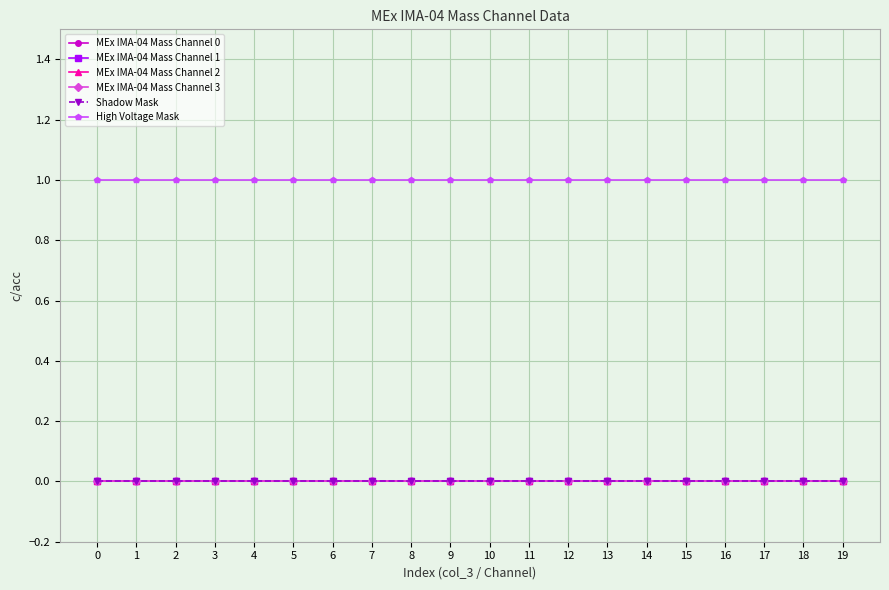

Reading left to right, transcribe all the data shown in this chart.

MEx IMA-04 Mass Channel 0: 0=0	1=0	2=0	3=0	4=0	5=0	6=0	7=0	8=0	9=0	10=0	11=0	12=0	13=0	14=0	15=0	16=0	17=0	18=0	19=0
MEx IMA-04 Mass Channel 1: 0=0	1=0	2=0	3=0	4=0	5=0	6=0	7=0	8=0	9=0	10=0	11=0	12=0	13=0	14=0	15=0	16=0	17=0	18=0	19=0
MEx IMA-04 Mass Channel 2: 0=0	1=0	2=0	3=0	4=0	5=0	6=0	7=0	8=0	9=0	10=0	11=0	12=0	13=0	14=0	15=0	16=0	17=0	18=0	19=0
MEx IMA-04 Mass Channel 3: 0=0	1=0	2=0	3=0	4=0	5=0	6=0	7=0	8=0	9=0	10=0	11=0	12=0	13=0	14=0	15=0	16=0	17=0	18=0	19=0
Shadow Mask: 0=0	1=0	2=0	3=0	4=0	5=0	6=0	7=0	8=0	9=0	10=0	11=0	12=0	13=0	14=0	15=0	16=0	17=0	18=0	19=0
High Voltage Mask: 0=1	1=1	2=1	3=1	4=1	5=1	6=1	7=1	8=1	9=1	10=1	11=1	12=1	13=1	14=1	15=1	16=1	17=1	18=1	19=1